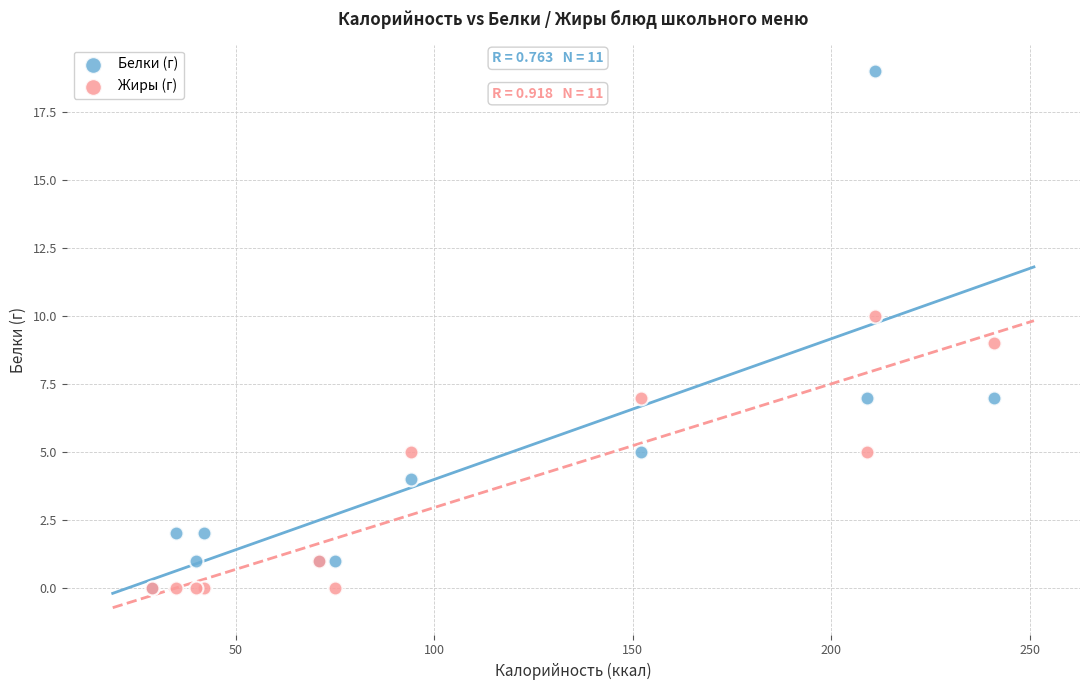

Which series has the widest spread of Y values?

Белки (г)